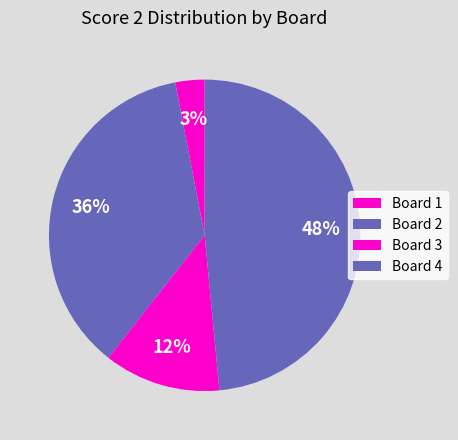

Is it true that Board 3 is 12% of the pie?

True